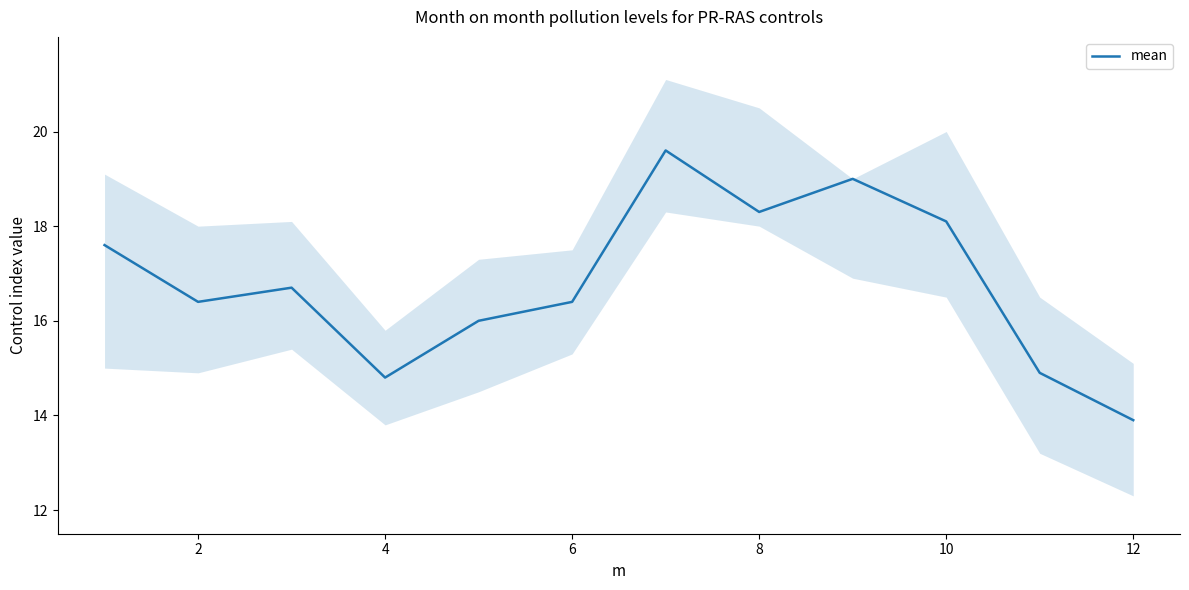

Which category has the lowest value in the mean series?

12